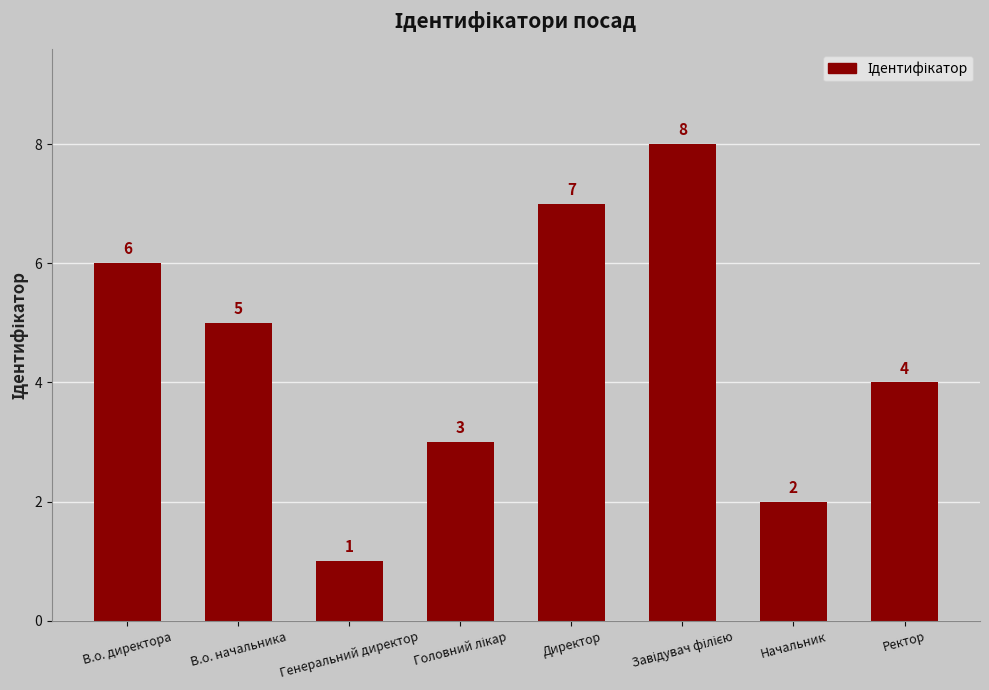

Which category has the lowest value across all series?

Генеральний директор